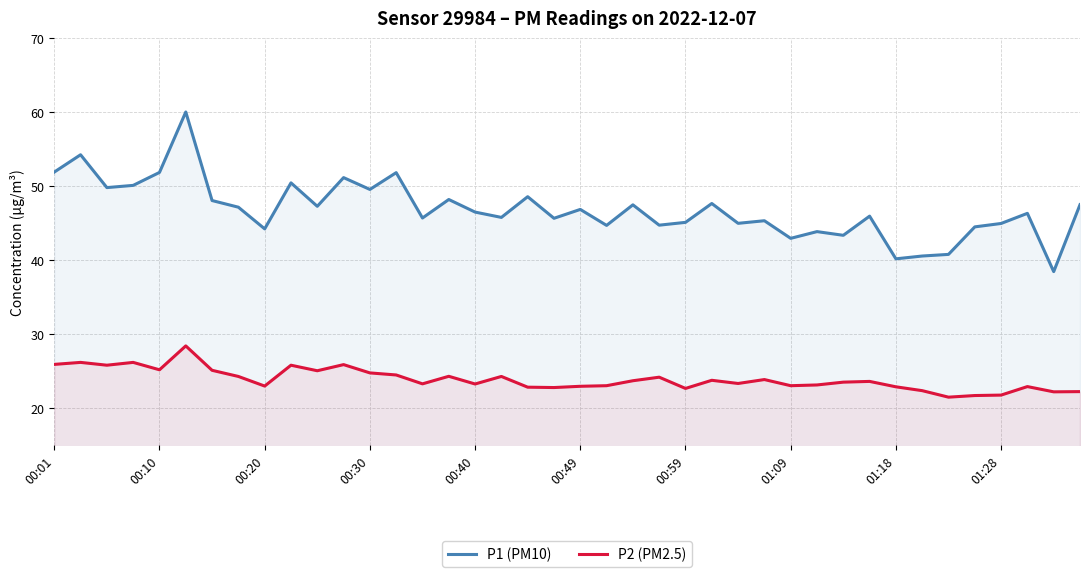

How many interior local peaks does the P2 (PM2.5) series have?

12